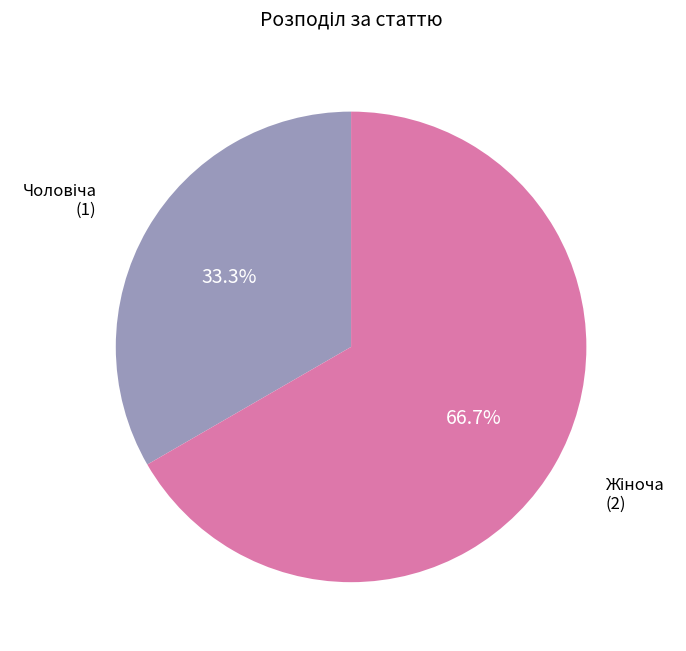

Does any single category account for the majority?

Yes